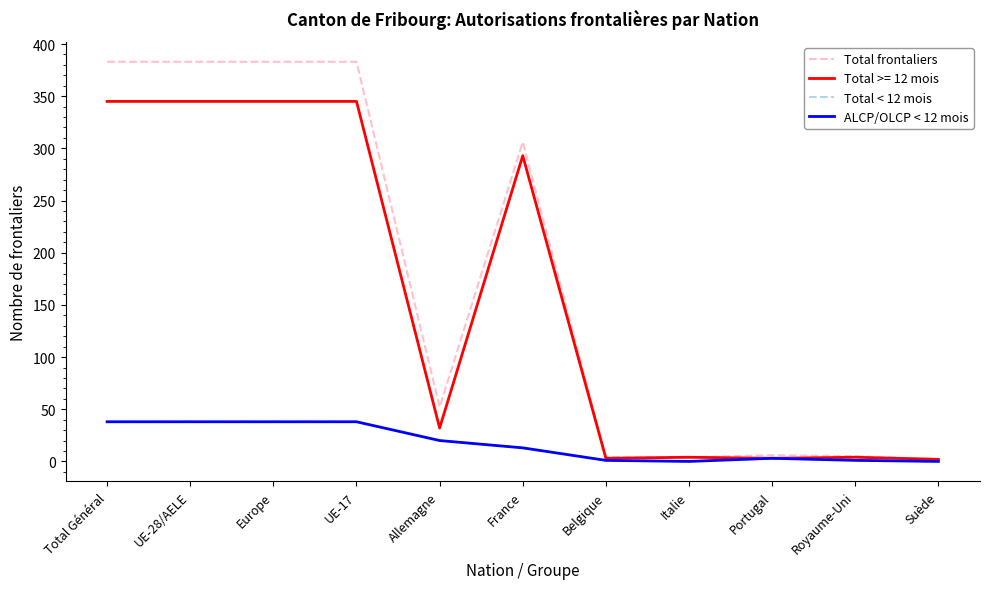

The ALCP/OLCP < 12 mois series shows 0 at Italie. True or false?

True